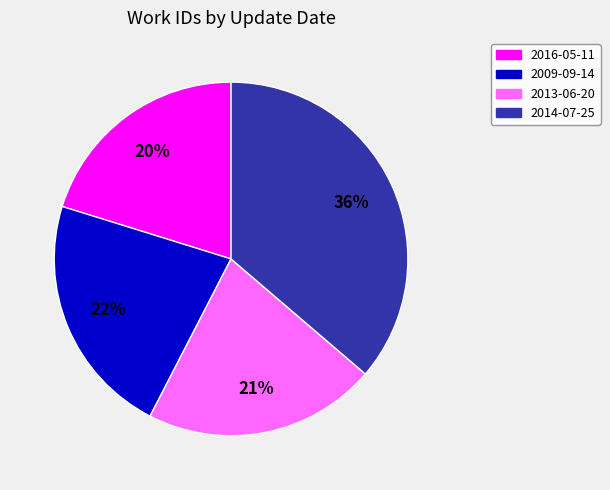

Does 2013-06-20 represent more than half of the total?

No